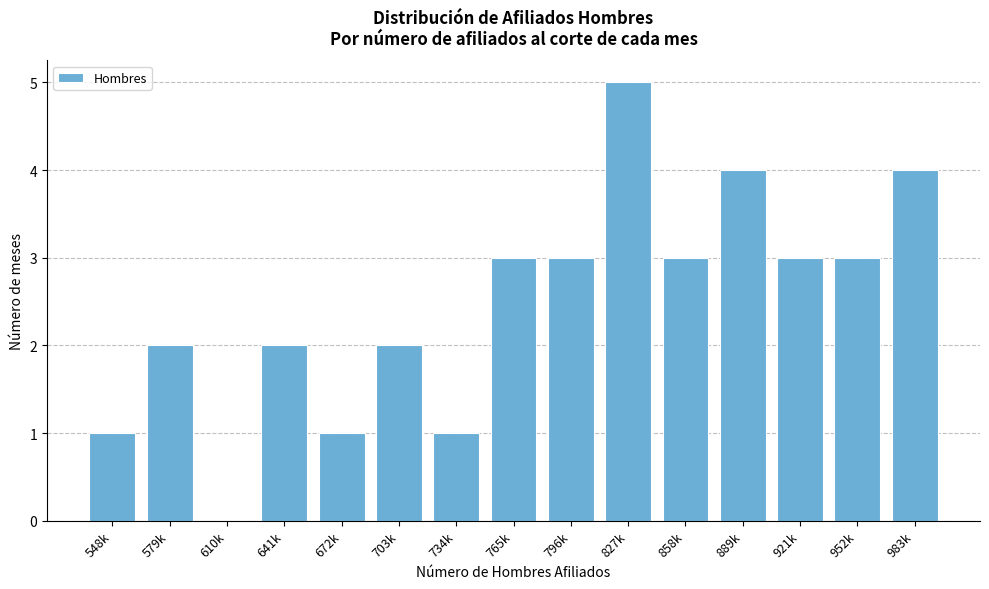

Reading right to left, what are all the values shown in this chart?

983k=4	952k=3	921k=3	889k=4	858k=3	827k=5	796k=3	765k=3	734k=1	703k=2	672k=1	641k=2	610k=0	579k=2	548k=1